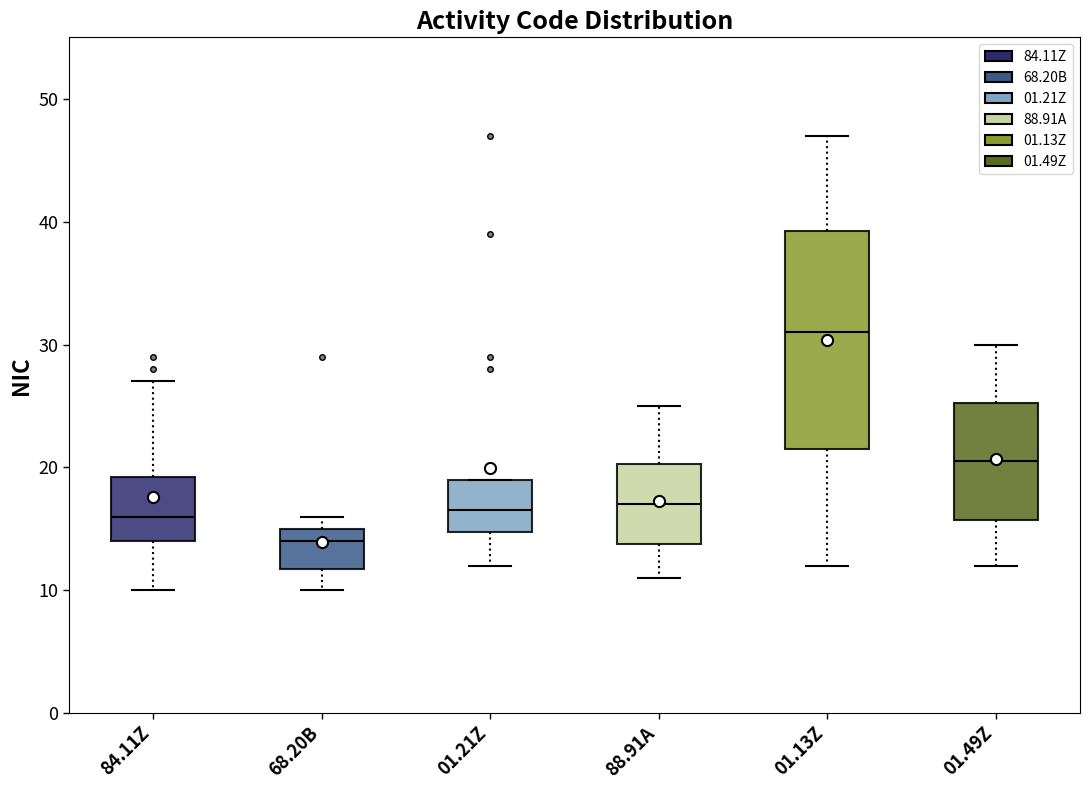

Which box's median line is the lowest?

68.20B